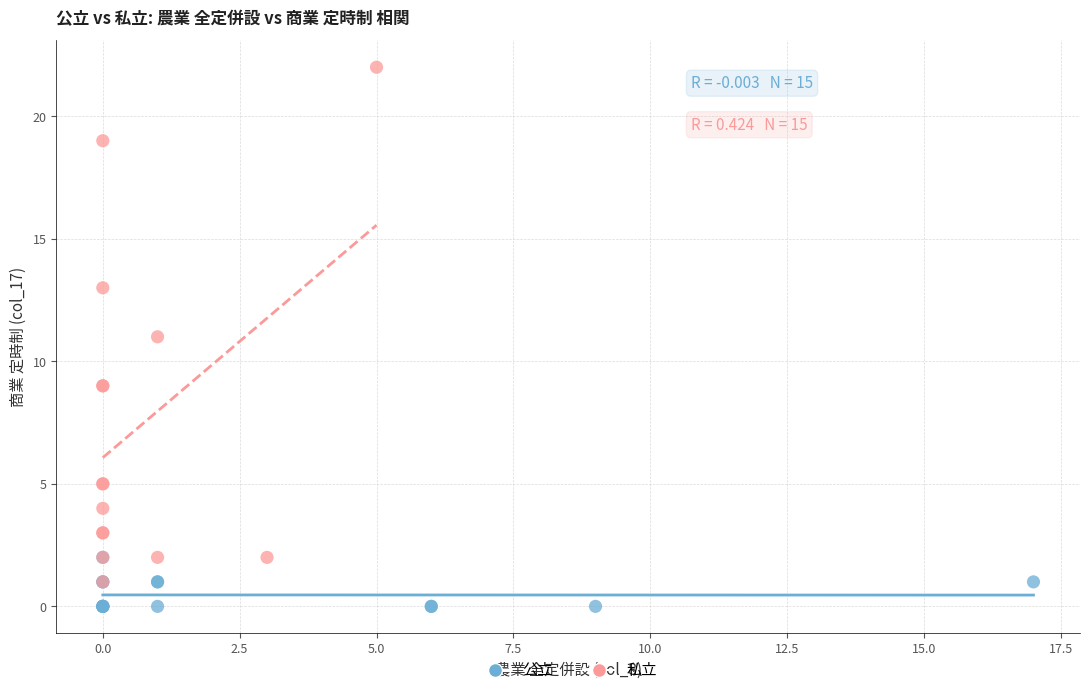

Which series contains the lowest Y value?

公立